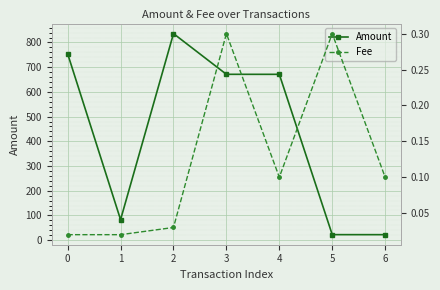

What is the difference between the second highest and second lowest values in the Amount series?

731.9